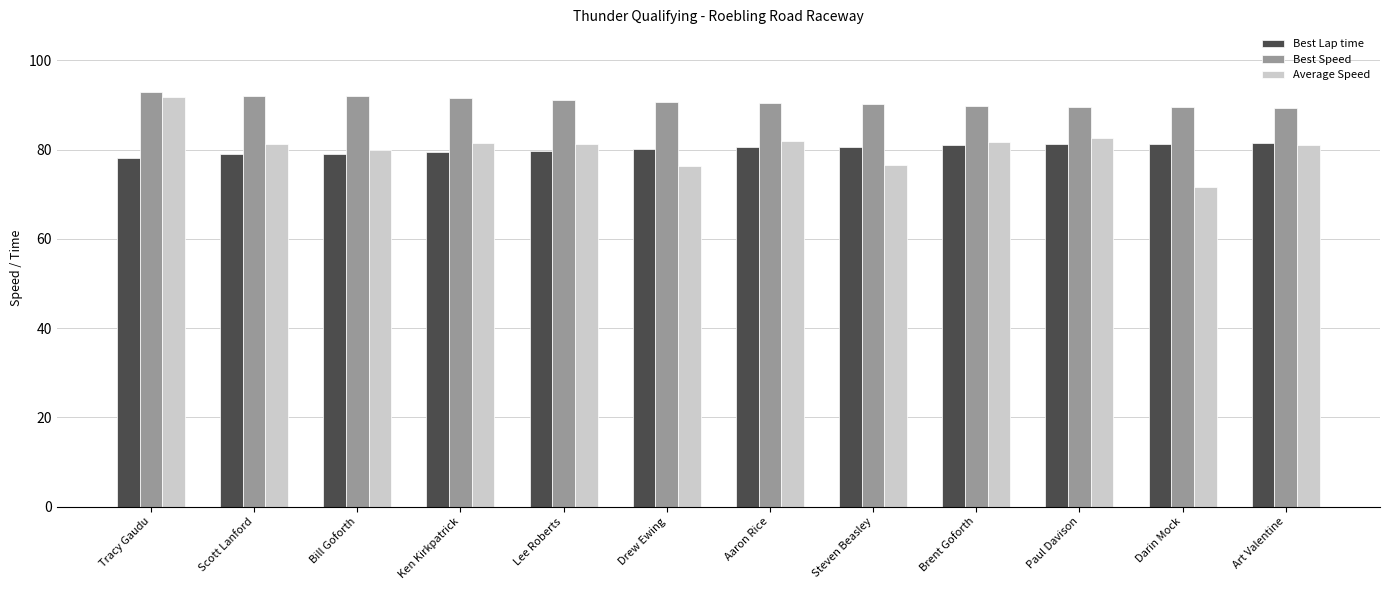

What is the label of the 2nd bar from the left?

Scott Lanford